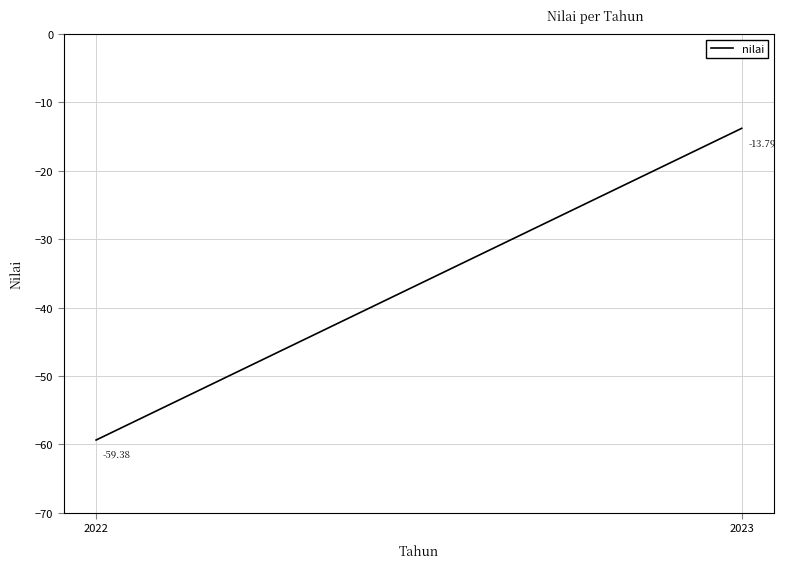

How many series are shown in this chart?

1